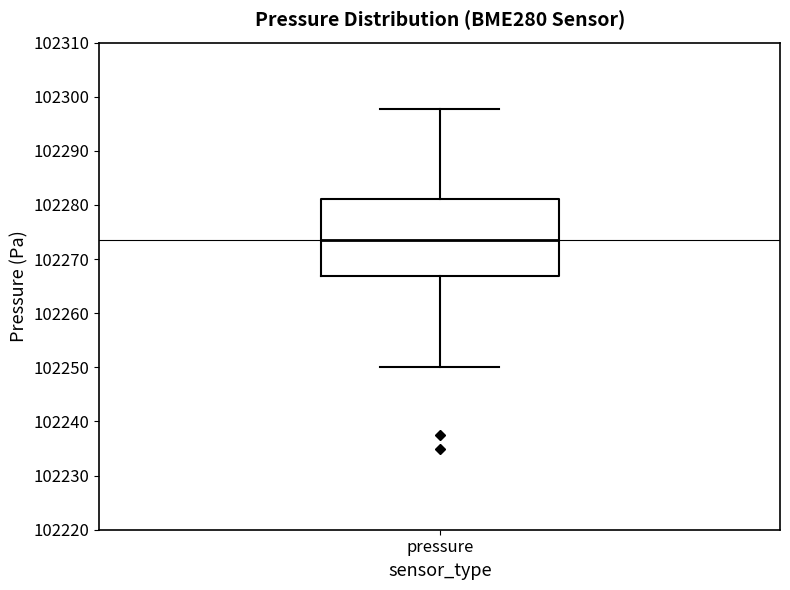

Where is the lower edge of the box for pressure on the y-axis? The values are not printed on the chart, so give them approximately, as read against the axis.

102267